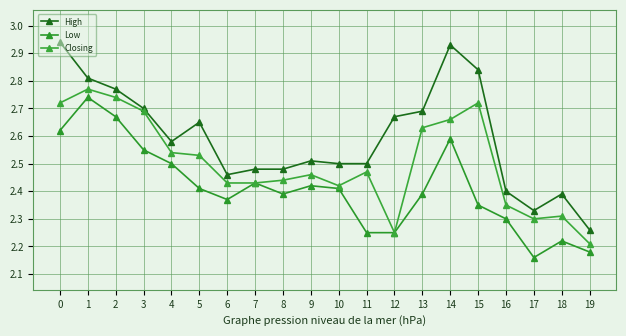

Between 12 and 6, which is larger?

12